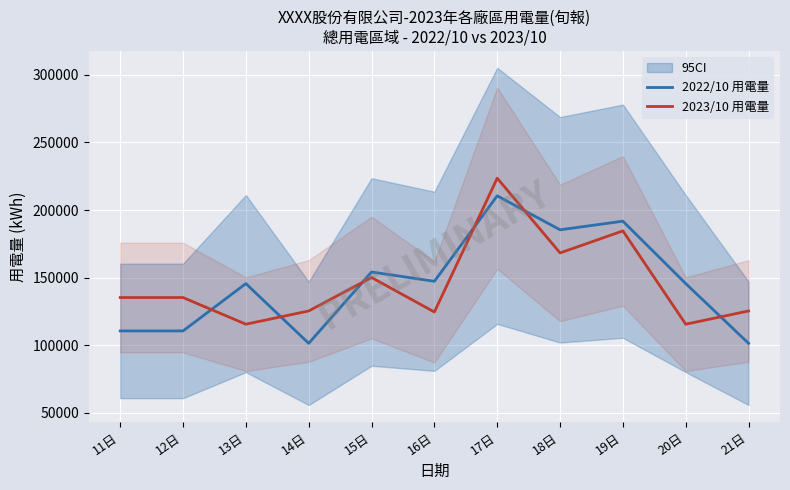

What are all the series names shown in the legend?

2022/10 用電量, 2023/10 用電量